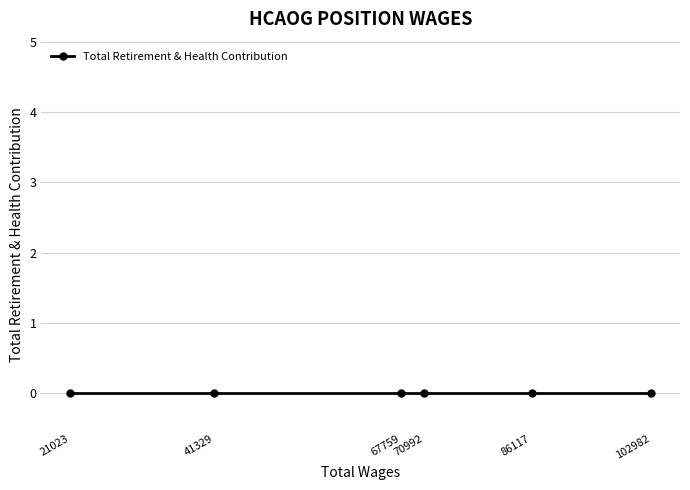

What is the greatest value displayed?

102982